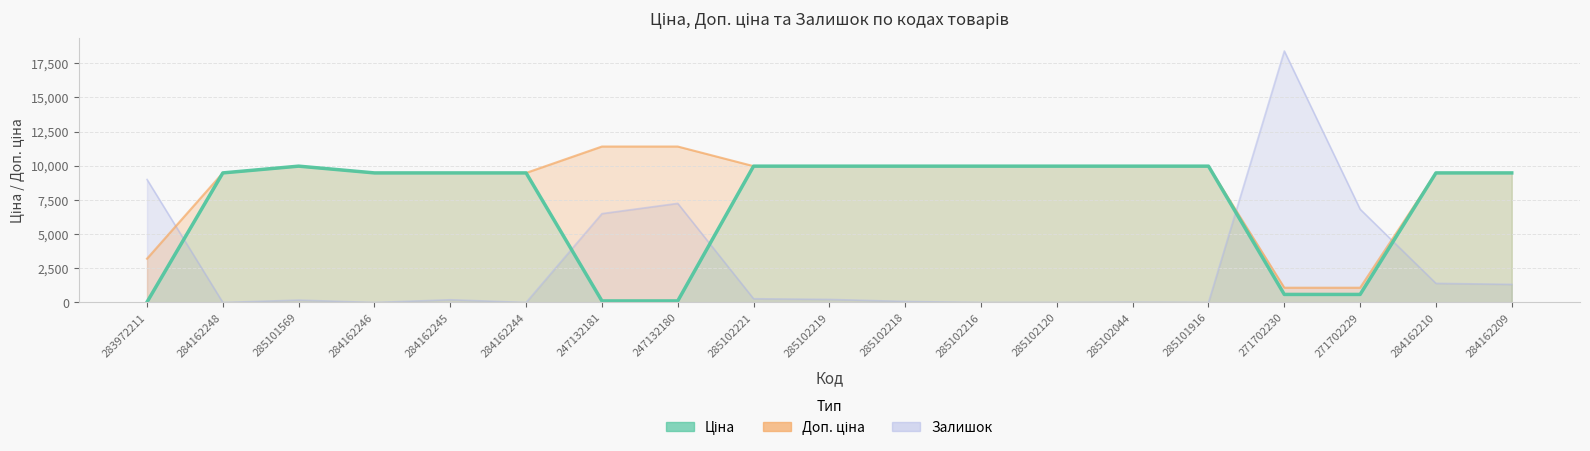

Does the chart display data point markers on the line(s)?

No